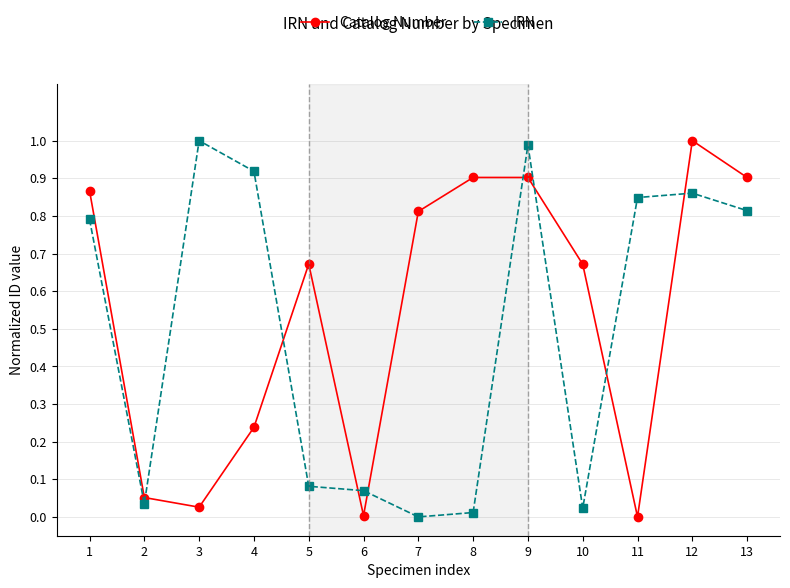

Which category has the lowest value in the IRN series?

7